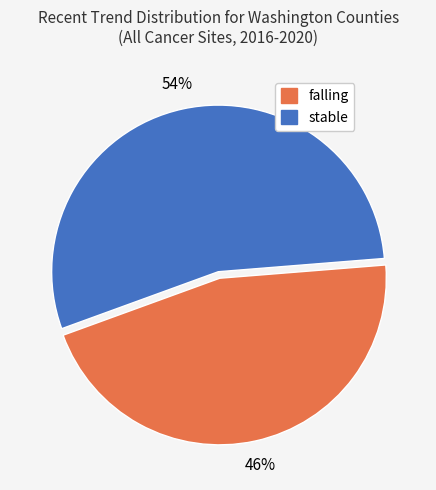

The stable slice represents 54% of the pie. True or false?

True